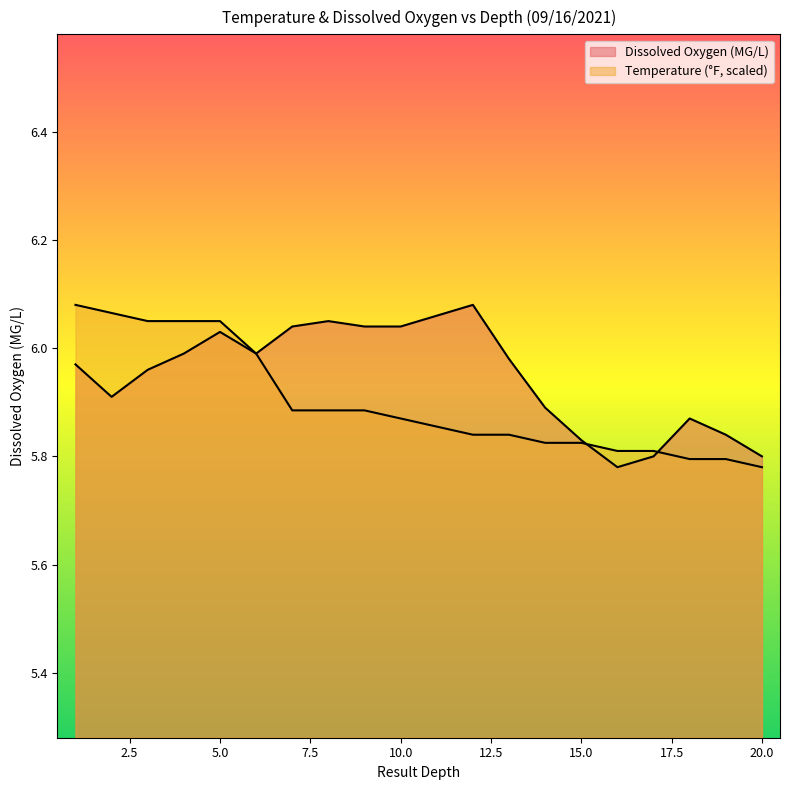

What is the highest value of the Temperature (F) series?

6.1